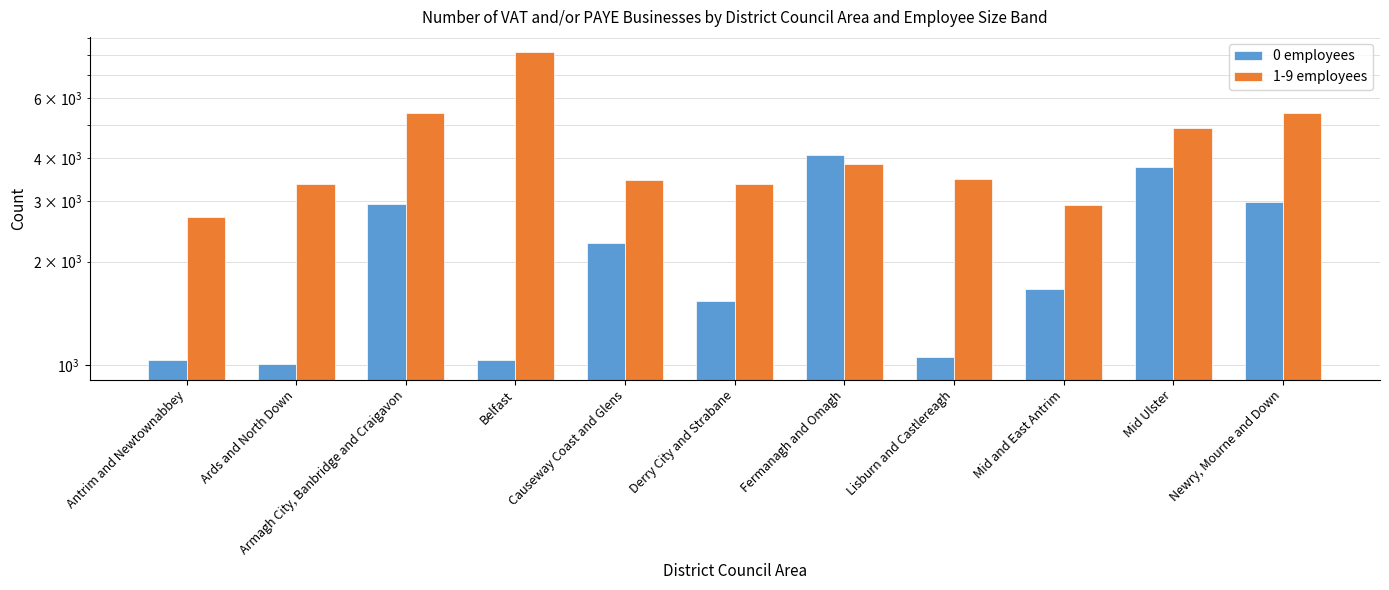

What are all the series names shown in the legend?

0 employees, 1-9 employees